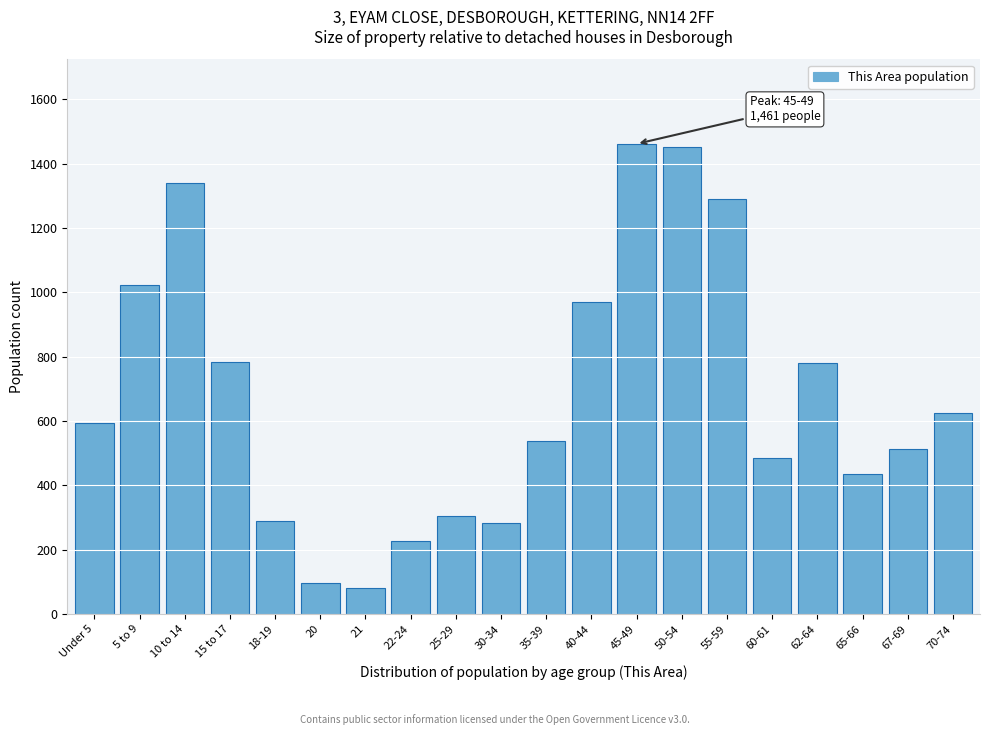

What is the smallest value displayed?

82